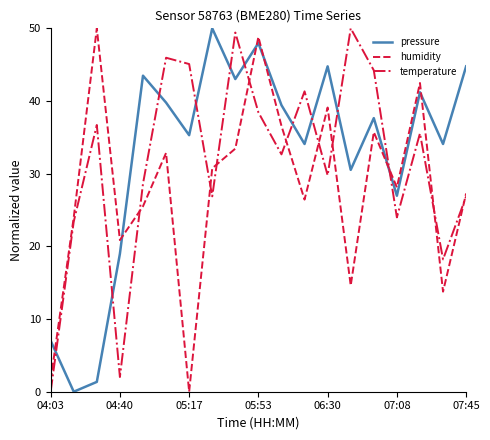

In humidity, how many points are lower than both neighbors (excluding endpoints)?

6